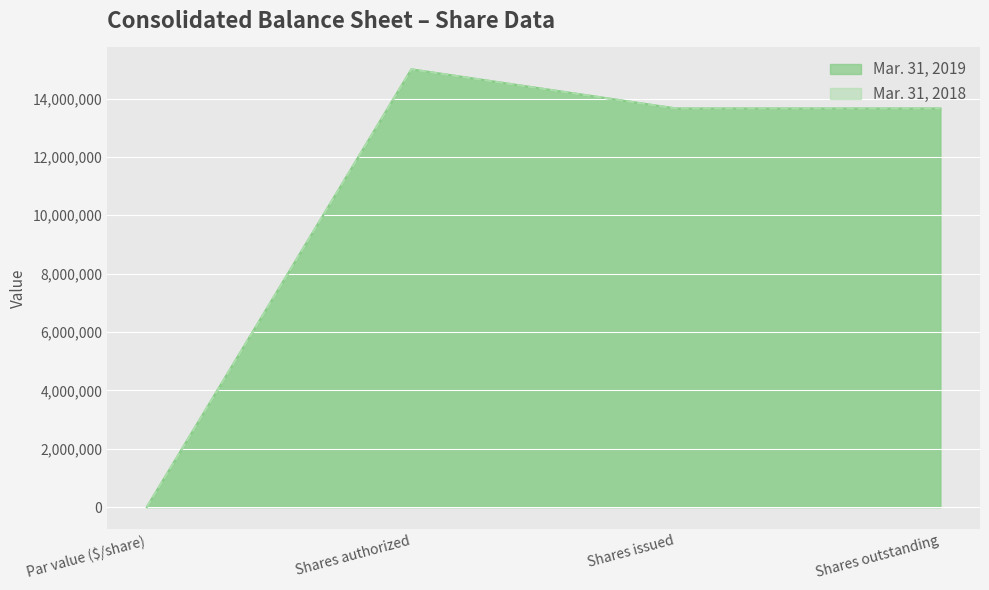

What is the minimum value for Mar. 31, 2018?

100